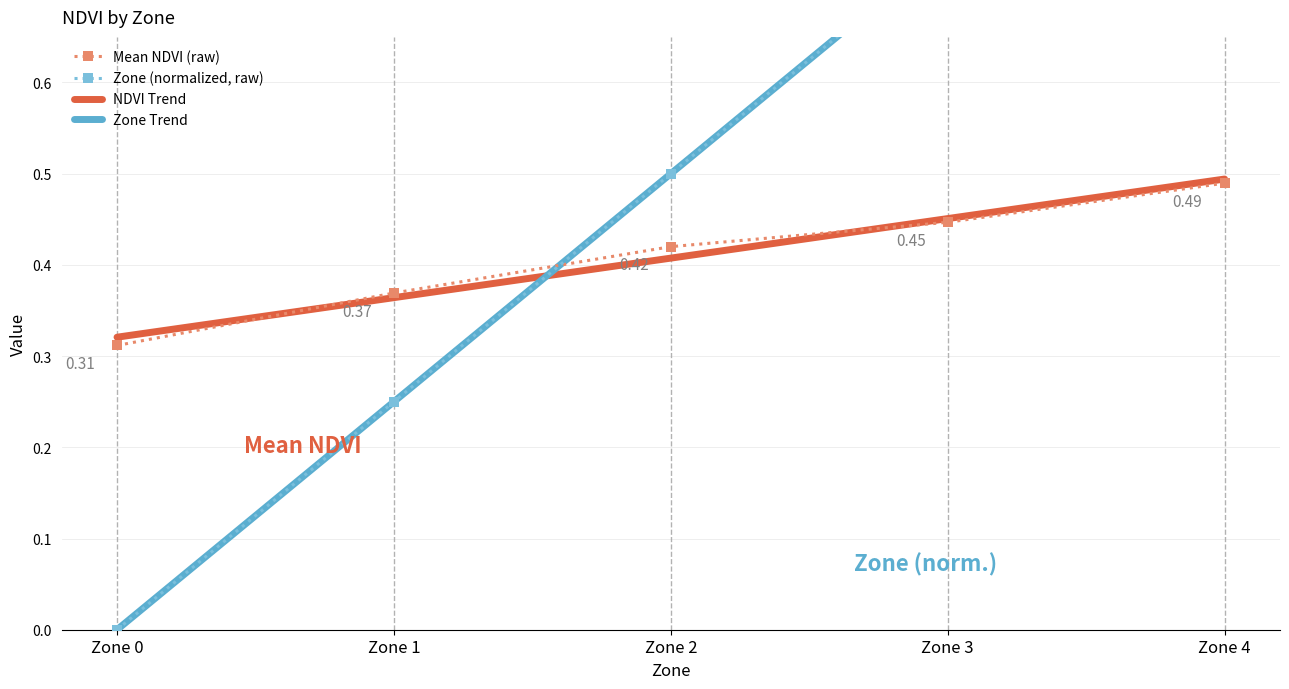

Reading left to right, transcribe all the data shown in this chart.

Mean NDVI (raw): 0.3	0.4	0.4	0.4	0.5
Zone (normalized, raw): 0.0	0.2	0.5	0.8	1.0
NDVI Trend: 0.3	0.4	0.4	0.5	0.5
Zone Trend: 0.0	0.3	0.5	0.8	1.0